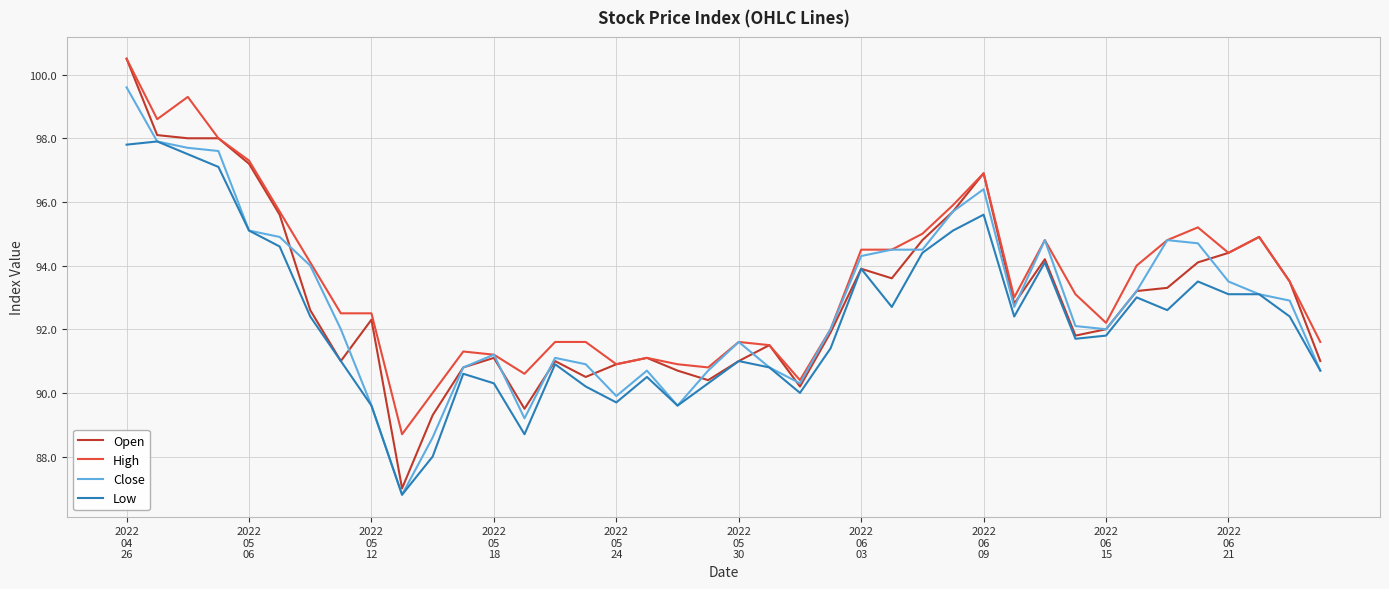

What is the highest value of the Close series?

99.6